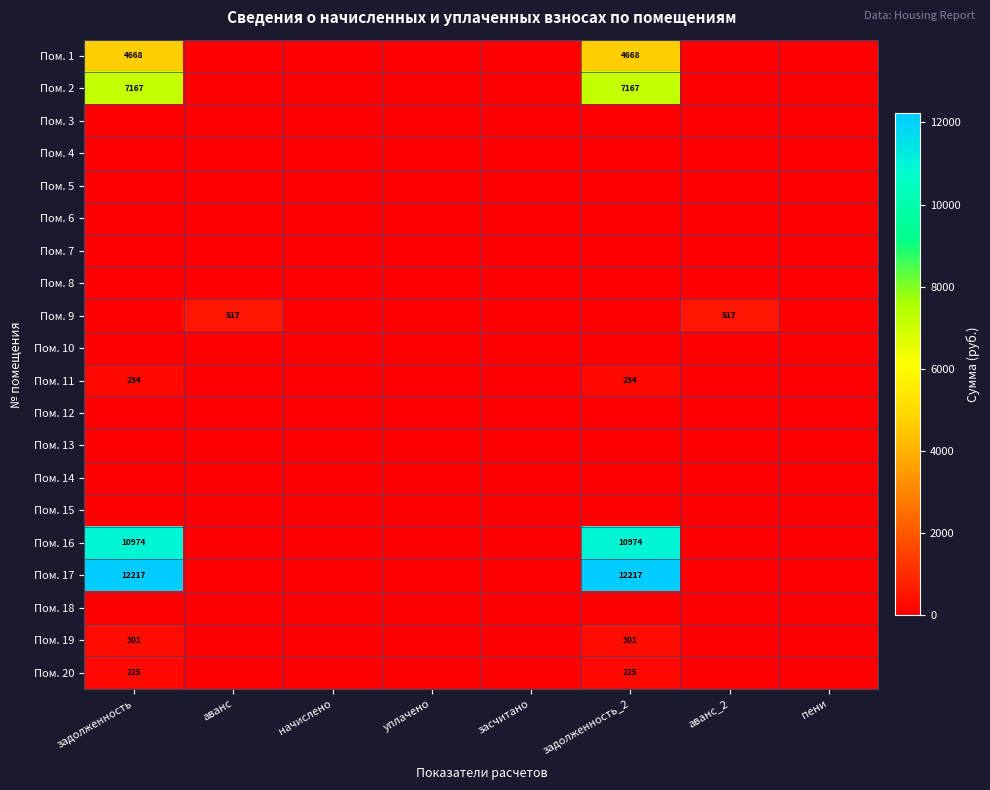

True or false: Пом. 11 has a value of 56 at задолженность_2.

False